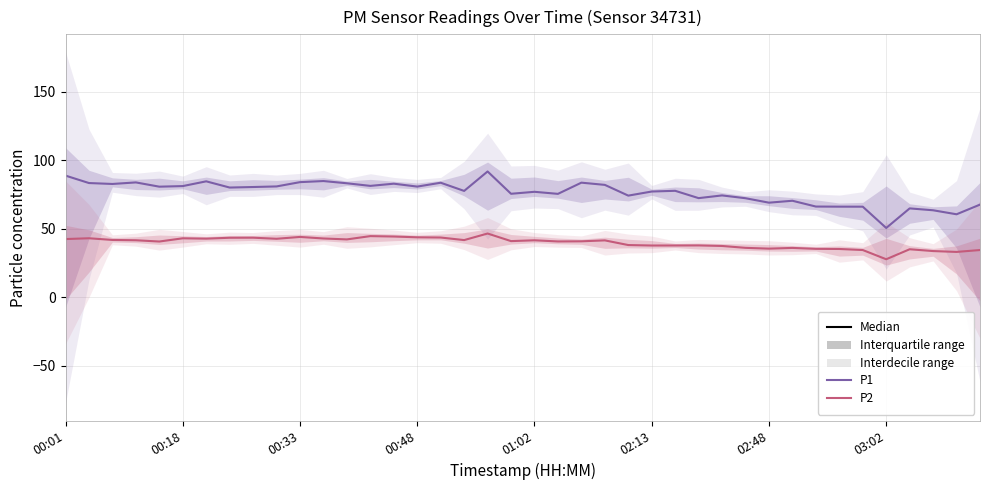

How many lines are shown in the chart?

2